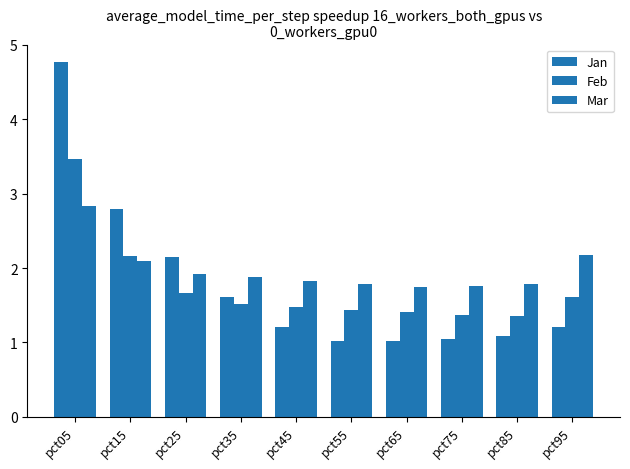

How many bars are there in each group?

3